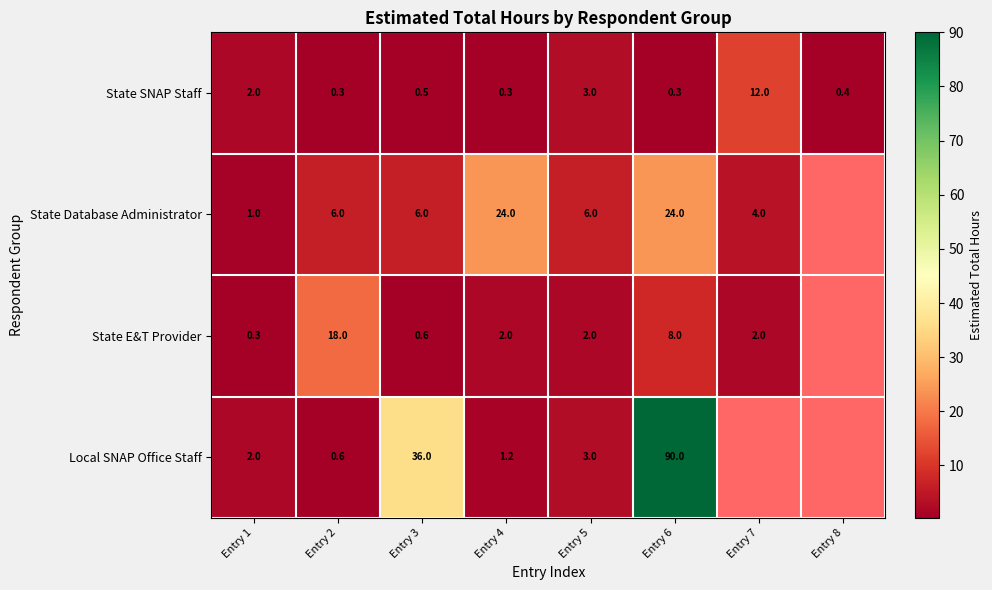

What is the difference between the highest and lowest values at Entry 2?

17.7